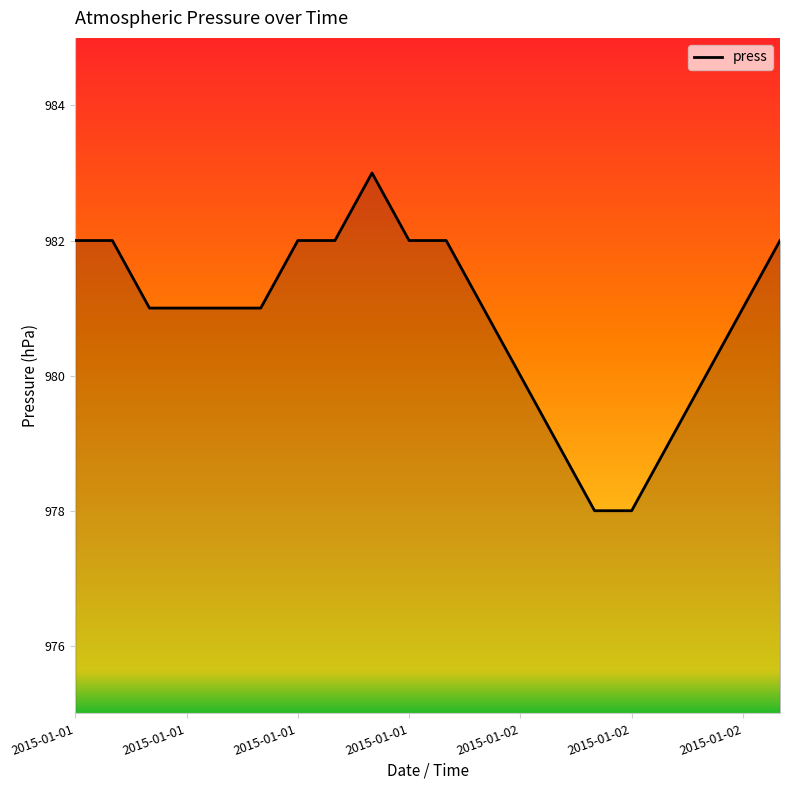

Reading left to right, list all the values displayed in this chart.

982	982	981	981	981	981	982	982	983	982	982	981	980	979	978	978	979	980	981	982